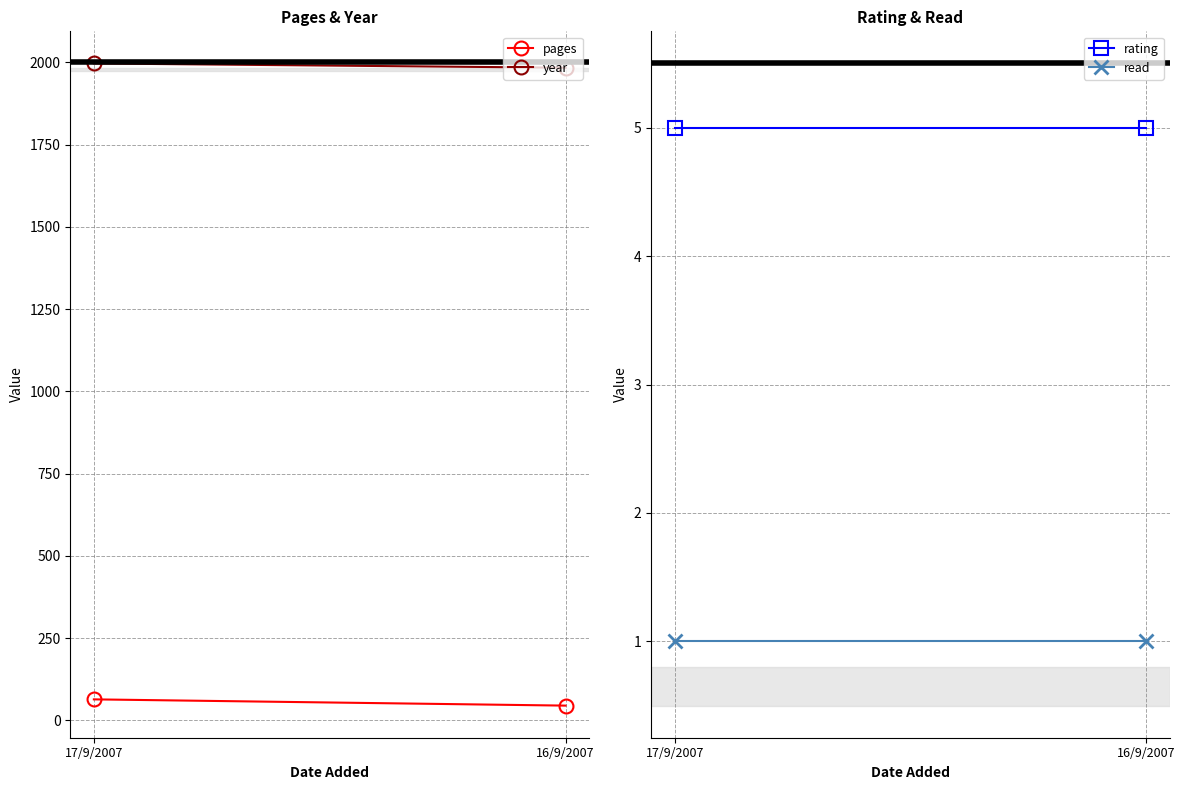

What is the spread (max minus min) of values at 16/9/2007?

1983